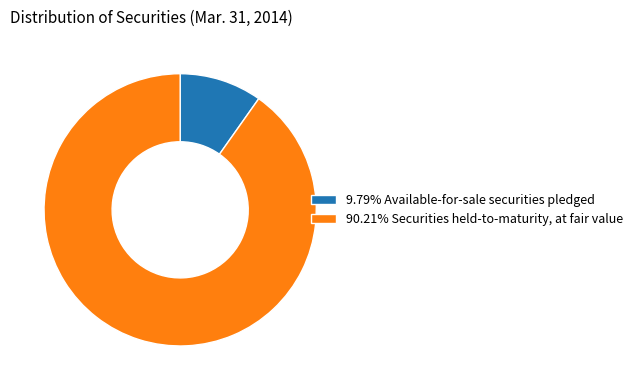

Is the sum of 90.21% Securities held-to-maturity, at fair value and 9.79% Available-for-sale securities pledged greater than half?

Yes